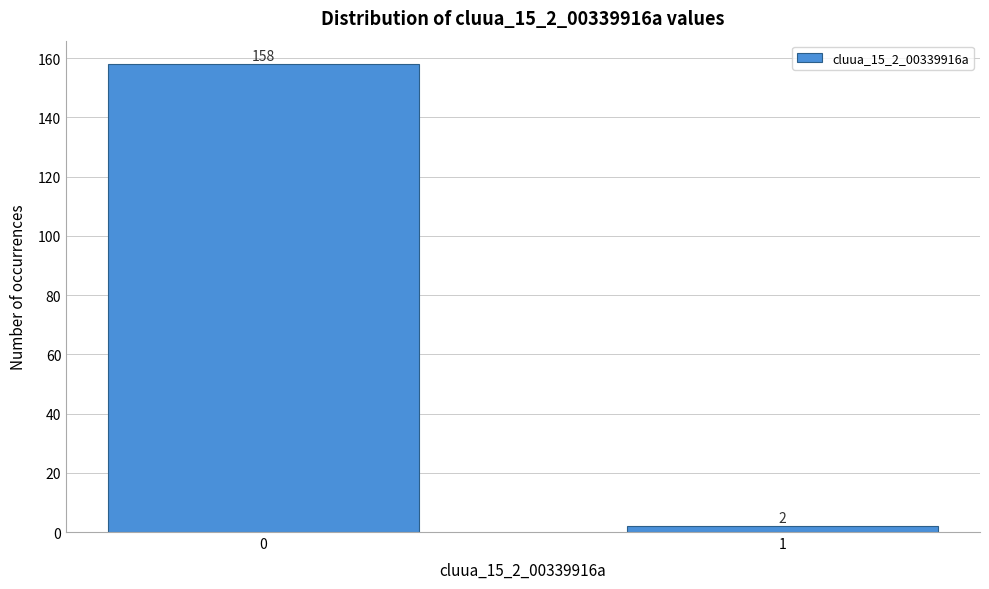

Reading left to right, list all the values displayed in this chart.

0=158	1=2